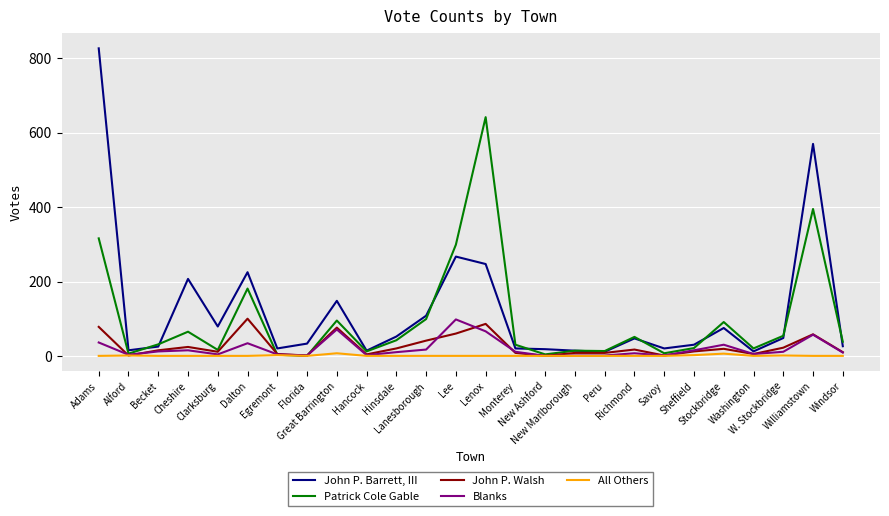

Where is the first local maximum for Patrick Cole Gable?

Cheshire